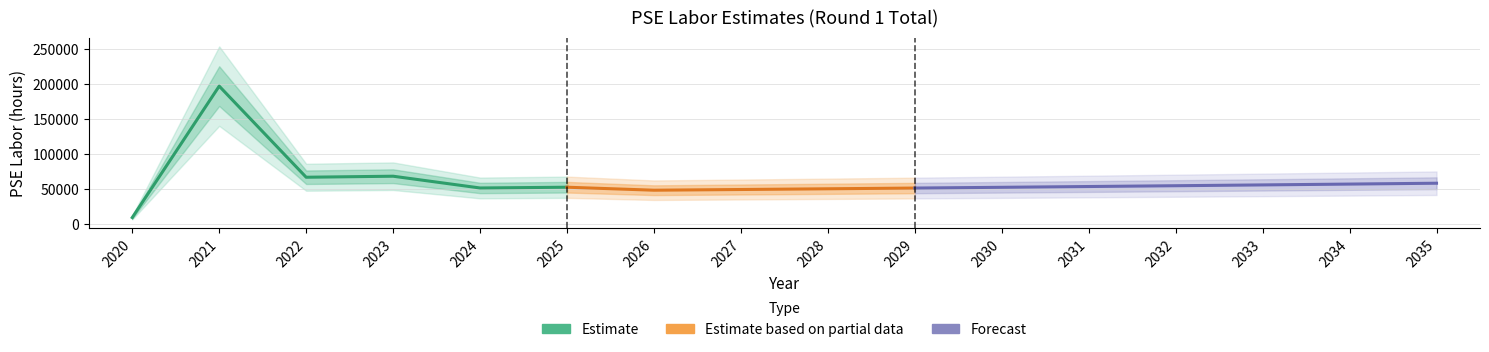

What is the ratio of the value at 2027 to the value at 2025?

0.9